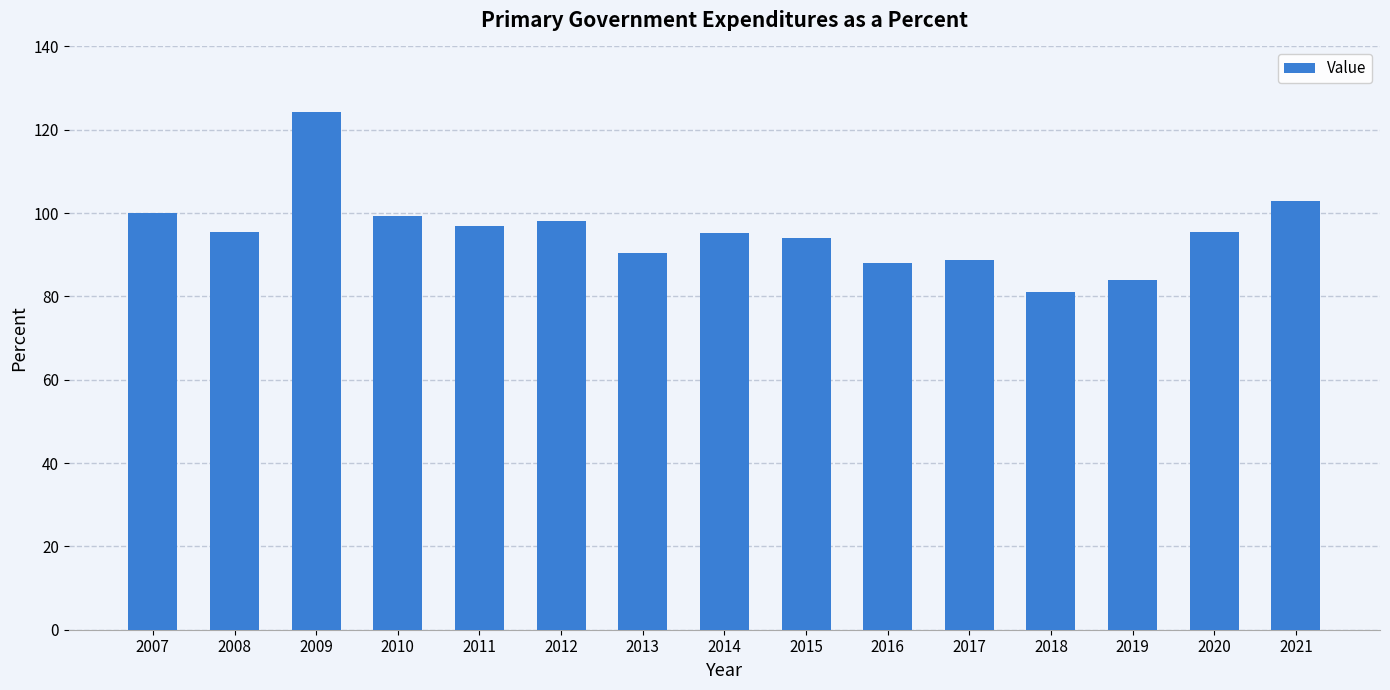

What is the smallest value displayed?

81.0